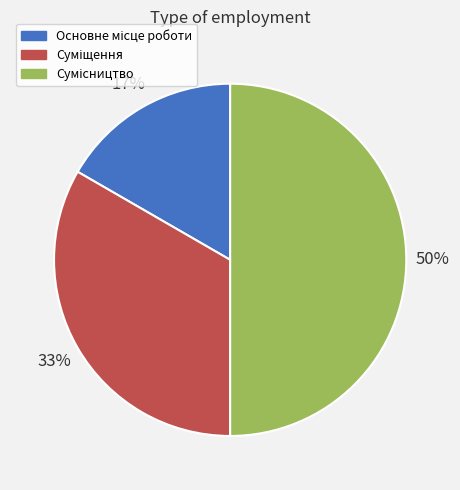

To the nearest percent, what is the difference between the largest and smallest slice percentages?

33%